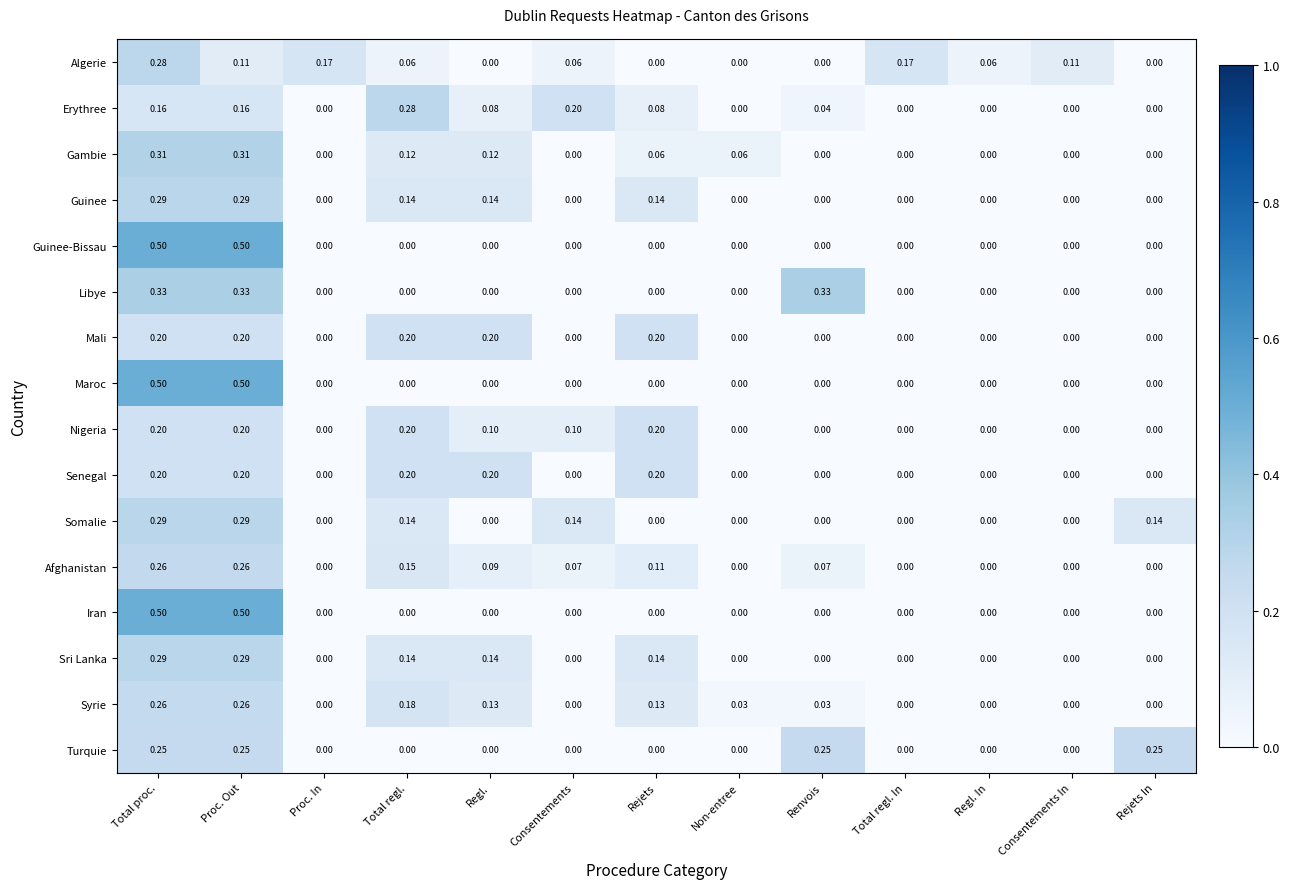

At which category is the sum across all series the highest?

Total proc.